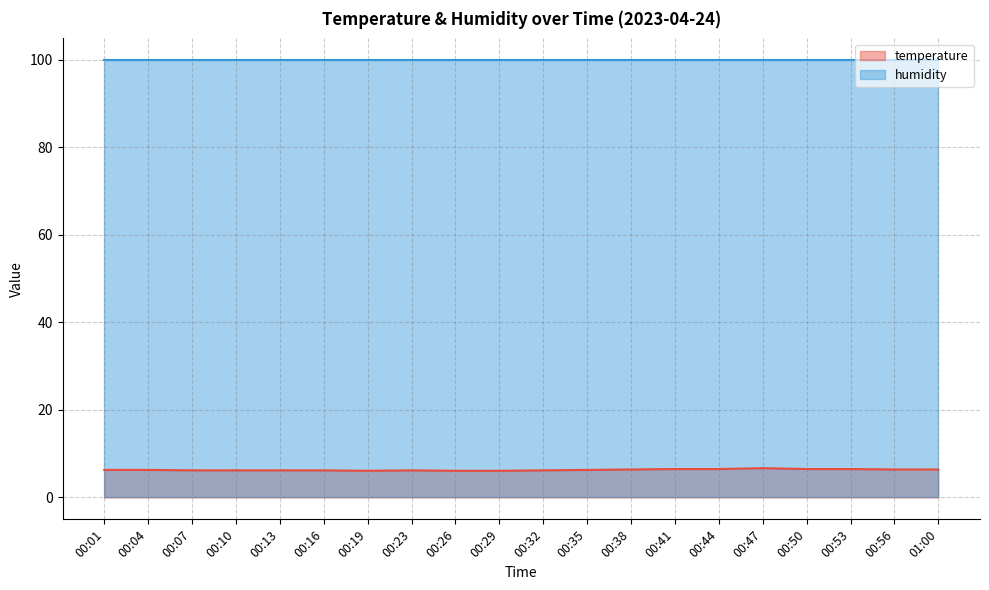

How many interior local valleys (lower than both neighbors) does the data have?

1